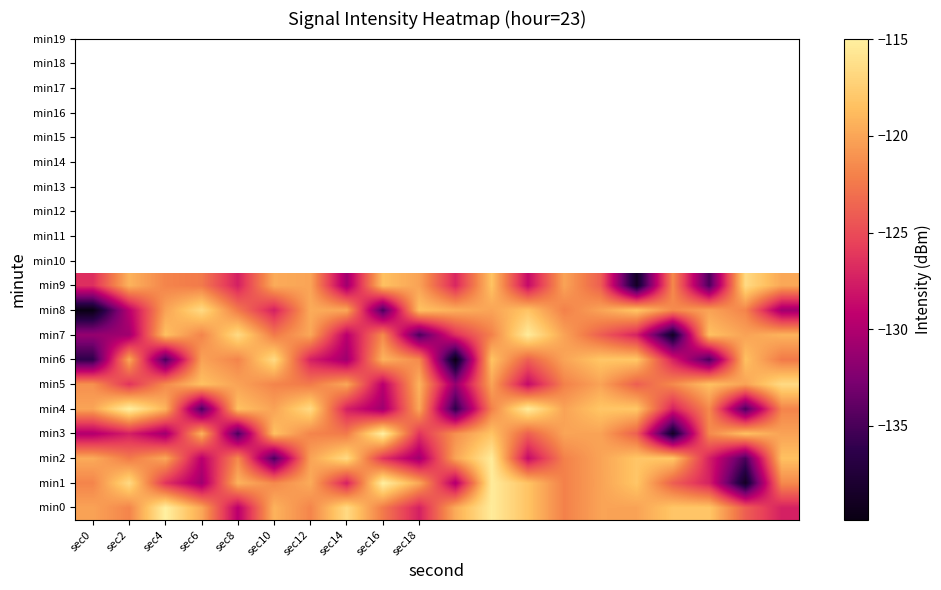

Rank the series by their maximum value, from highest to lowest.

min0, min1, min3, min4, min2, min7, min5, min6, min8, min9